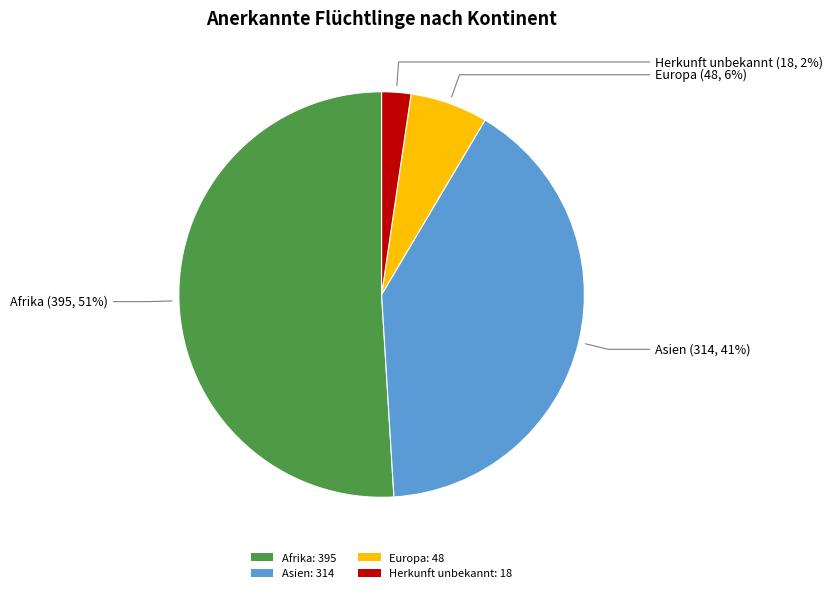

Is it true that Afrika is 51% of the pie?

True